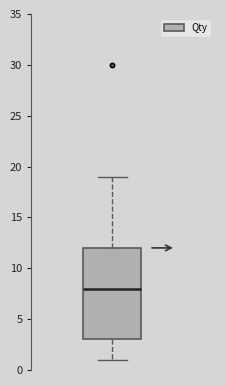

Where is the upper edge of the box on the y-axis? The values are not printed on the chart, so give them approximately, as read against the axis.

12